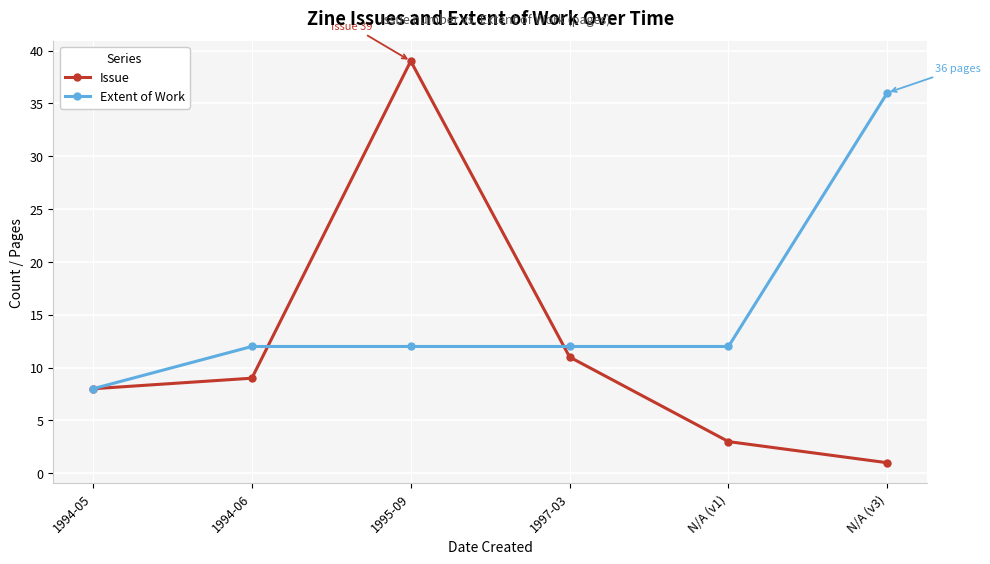

At which category does Issue reach its first local peak?

1995-09